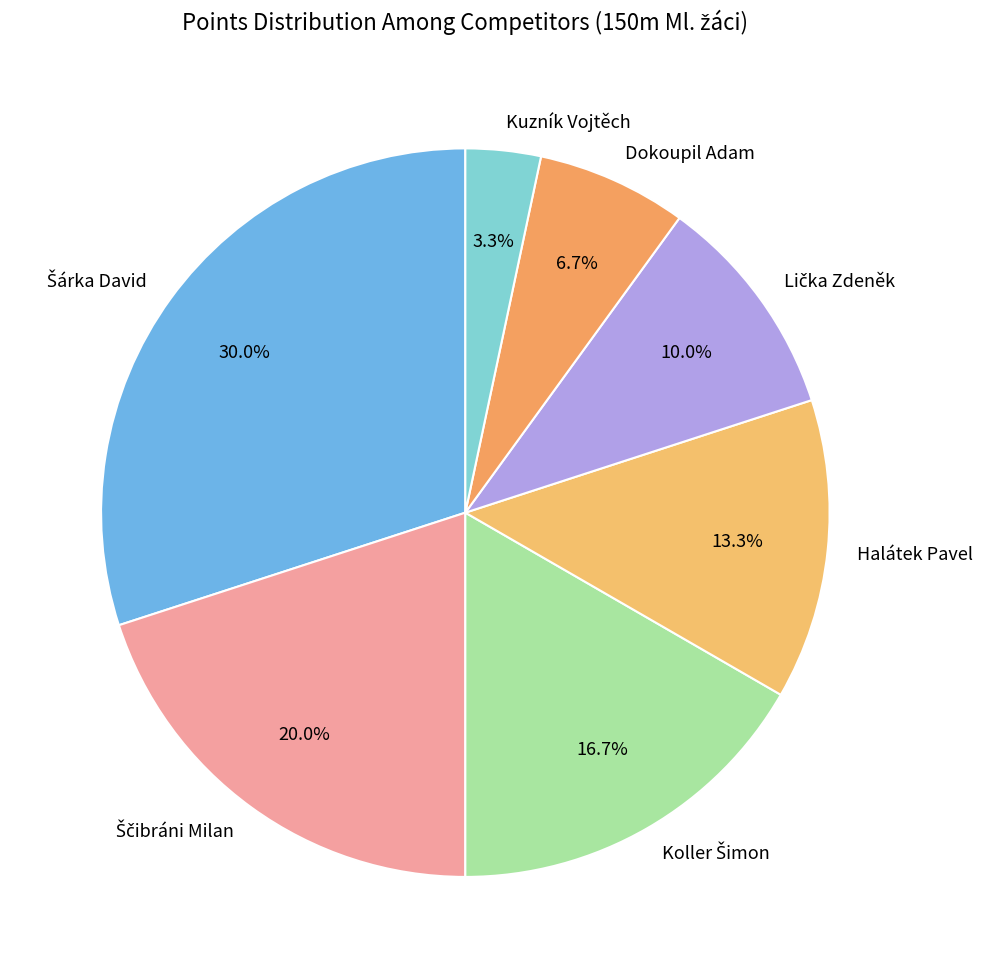

How many slices are in this pie chart?

7